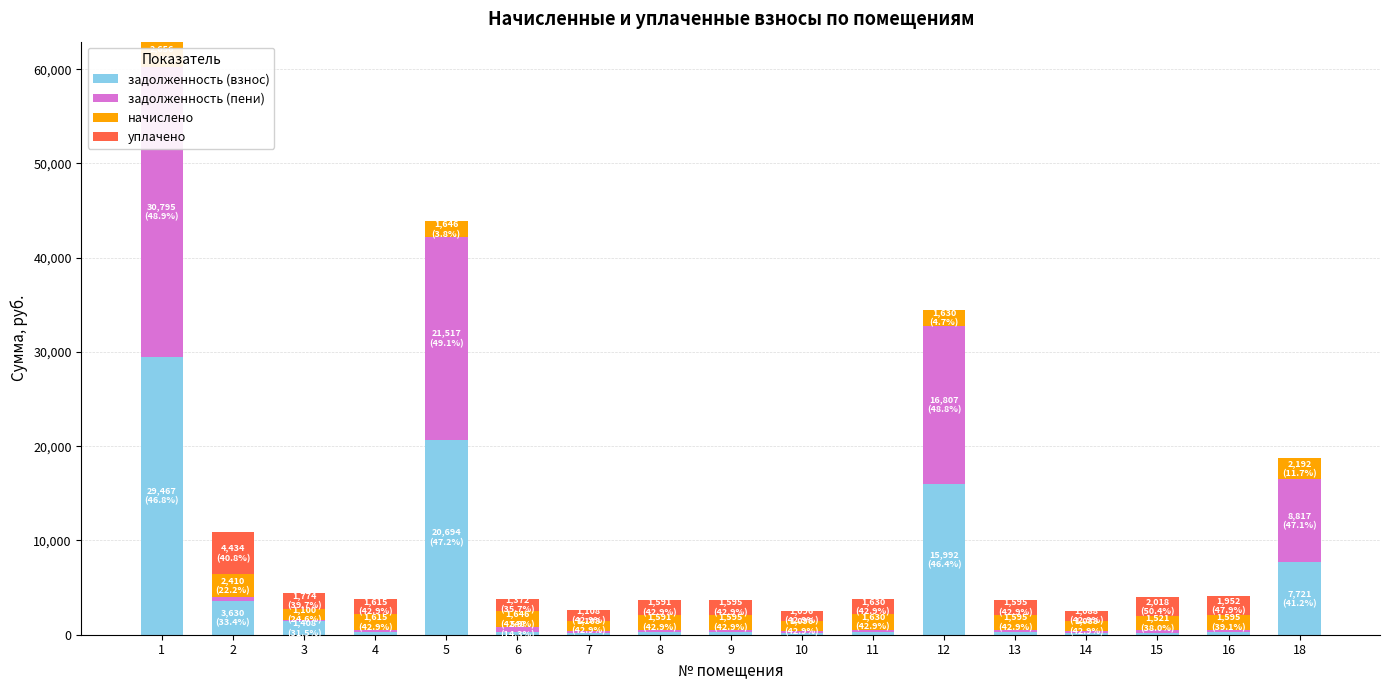

Is the value of начислено at 4 greater than the value of задолженность (взнос) at 18?

No